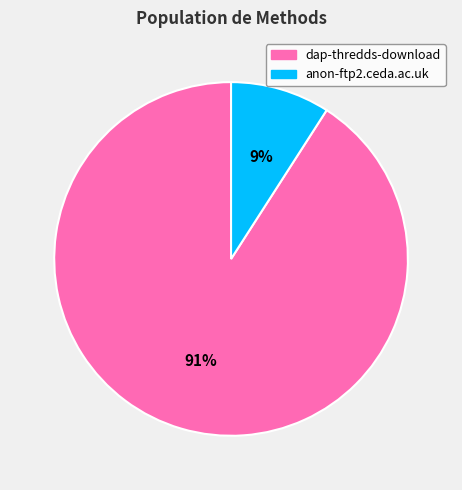

How many slices are in this pie chart?

2